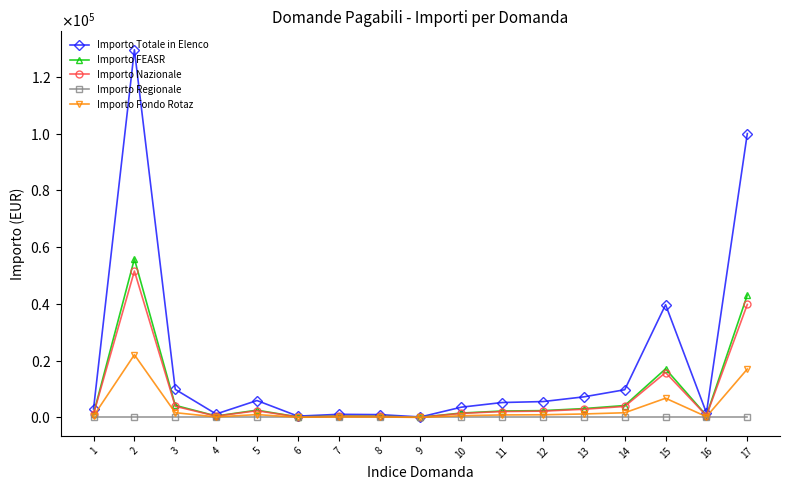

What is the average value of the Importo Fondo Rotaz series?

3264.8